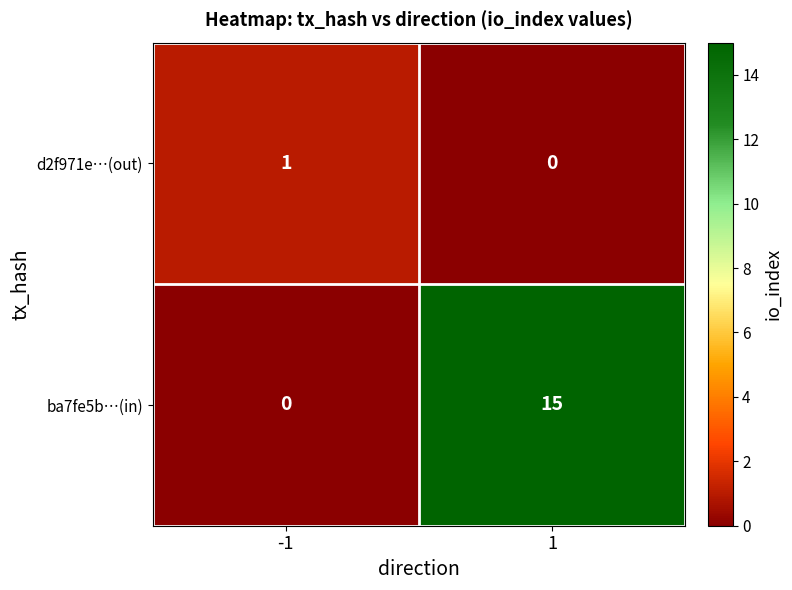

What is the approximate value of ba7fe5b…(in) at 1, to the nearest 10?

20